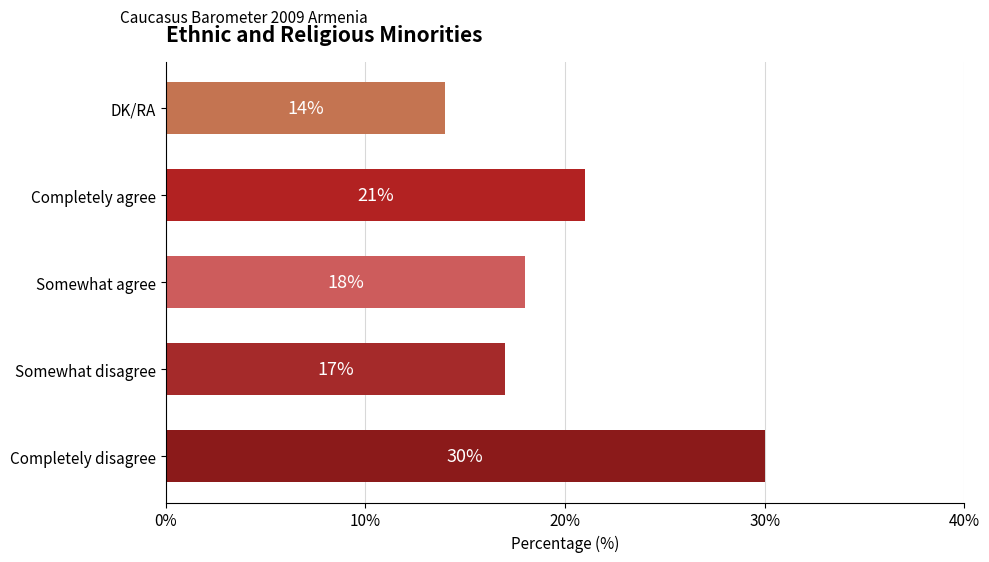

How many series are shown in this chart?

1